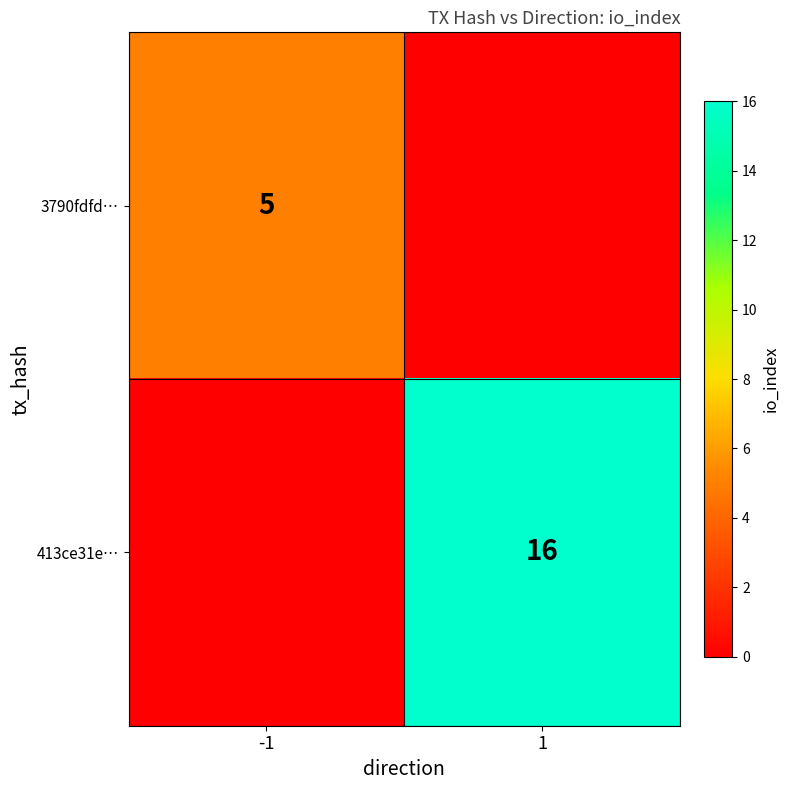

Is it true that 3790fdfd… equals 5 at -1?

True